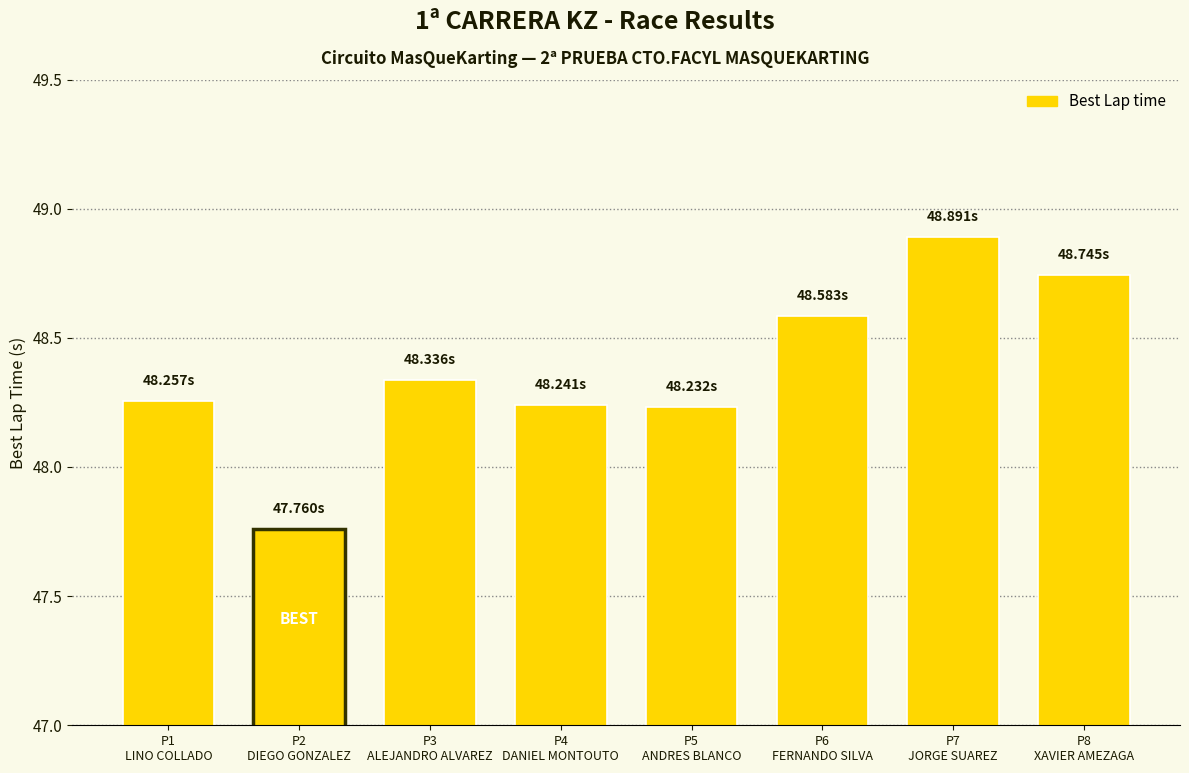

Count the number of data series in this chart.

1